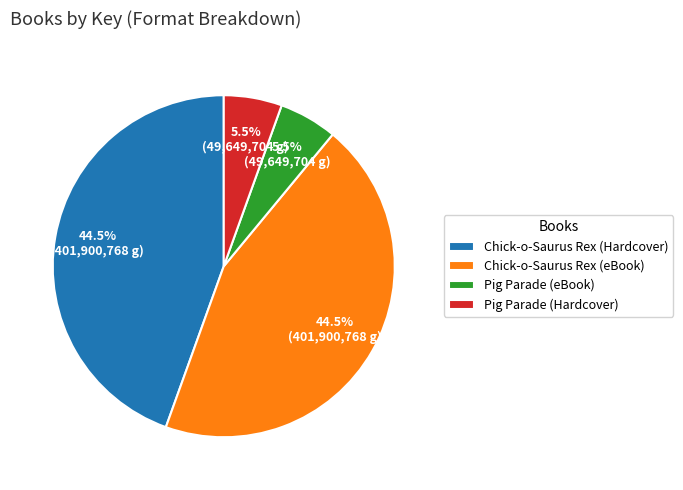

Between Pig Parade (Hardcover) and Chick-o-Saurus Rex (Hardcover), which is larger?

Chick-o-Saurus Rex (Hardcover)